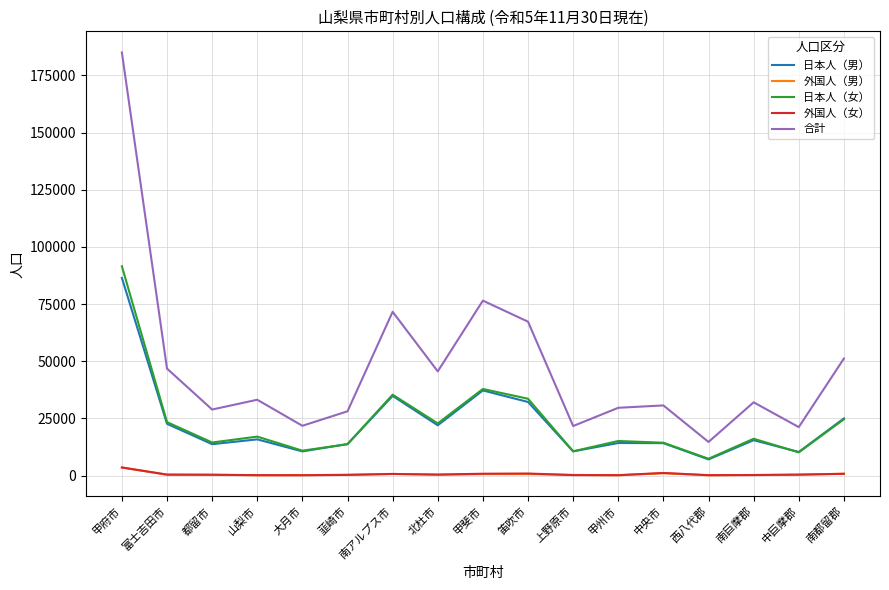

True or false: 日本人（女） has more than 0 points higher than both neighbors.

True